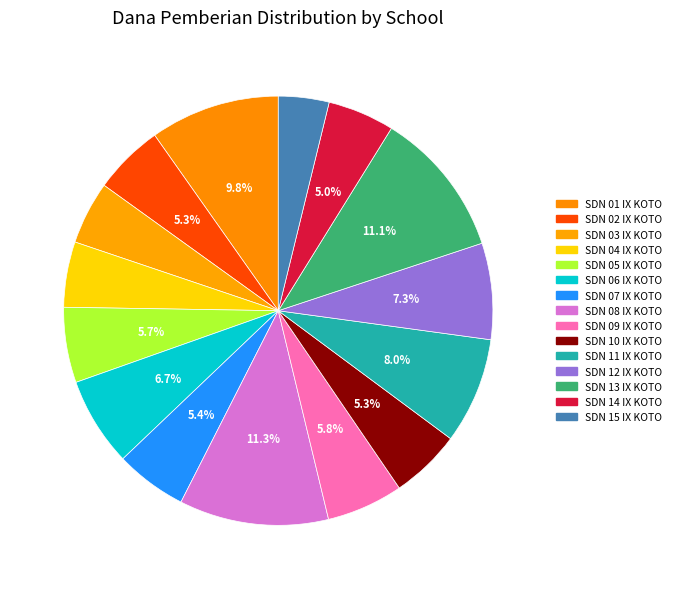

Is there any slice that represents more than half of the pie?

No